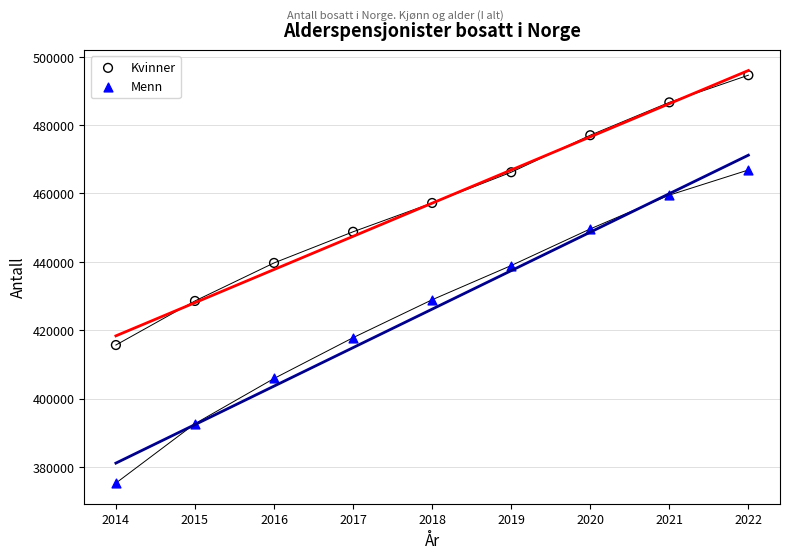

What is the X range (max minus min) for the scatter plot?

8